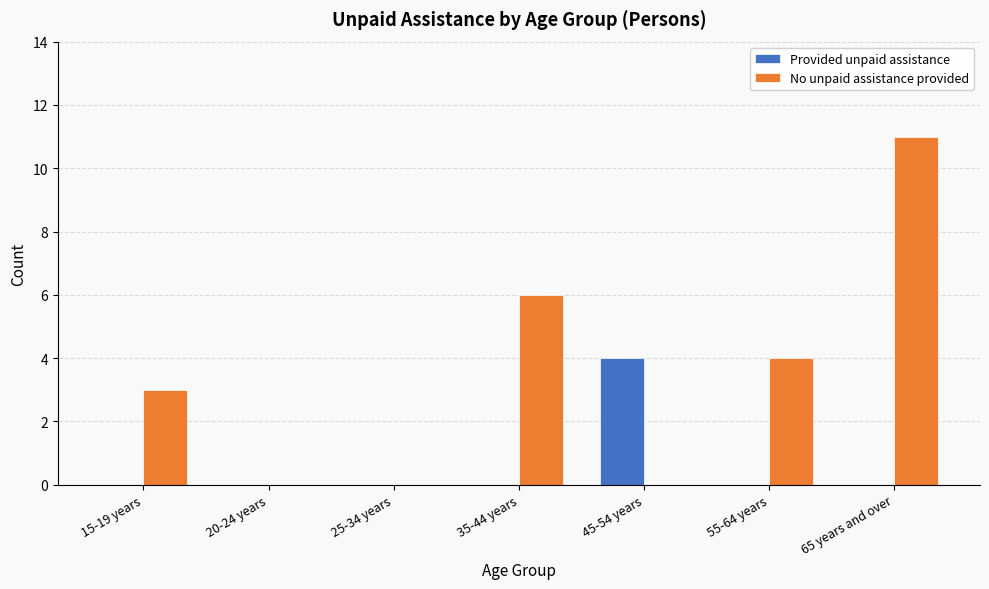

Which series has the widest spread of values?

No unpaid assistance provided